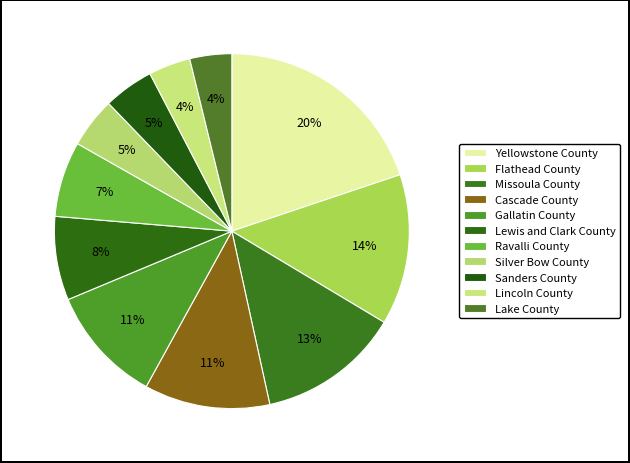

Count the number of slices in the pie.

11